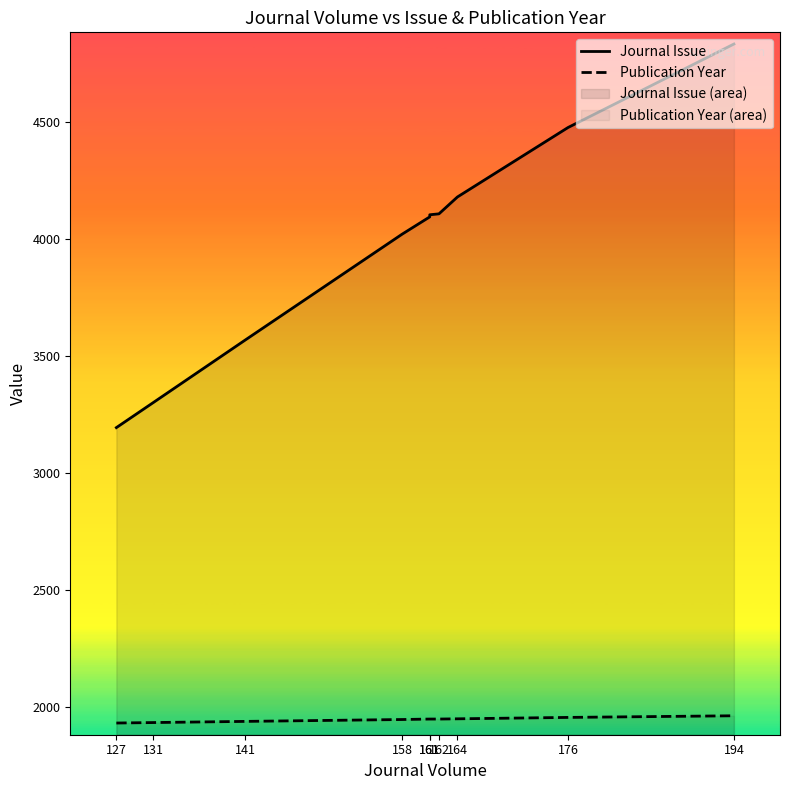

True or false: Publication Year and Journal Issue cross at least once.

False